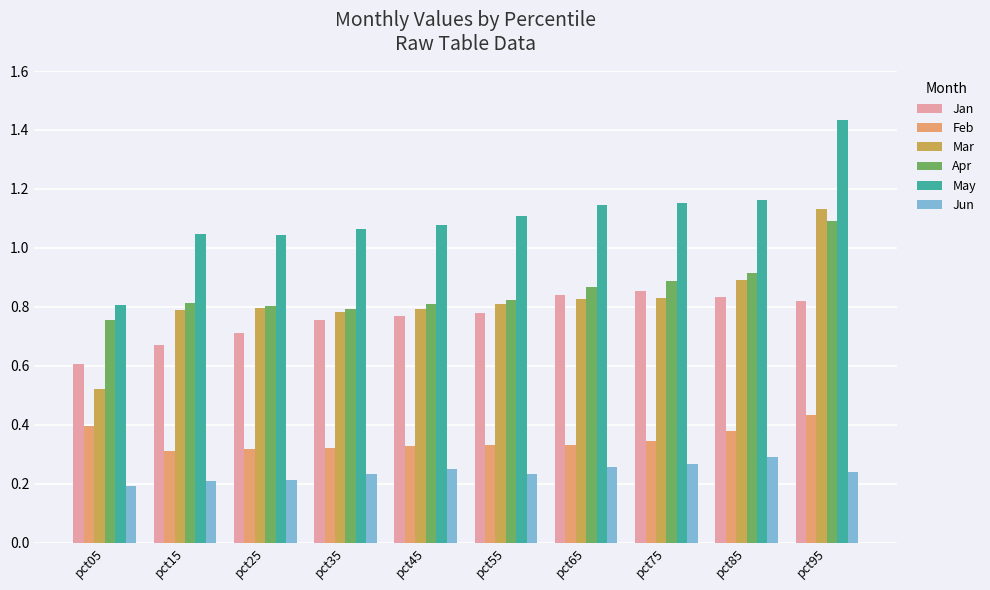

The Jan series shows 1.1 at pct55. True or false?

False